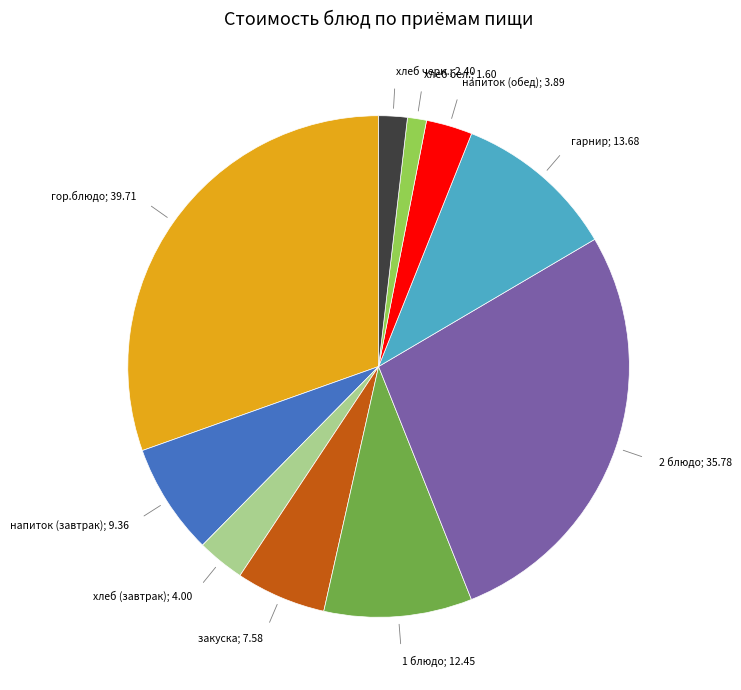

Does any single category account for the majority?

No